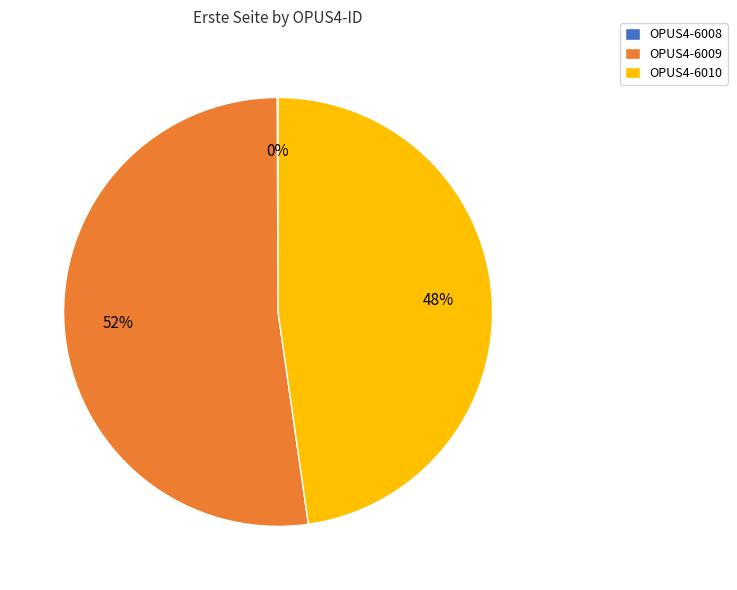

What is the largest slice in the pie chart?

OPUS4-6009